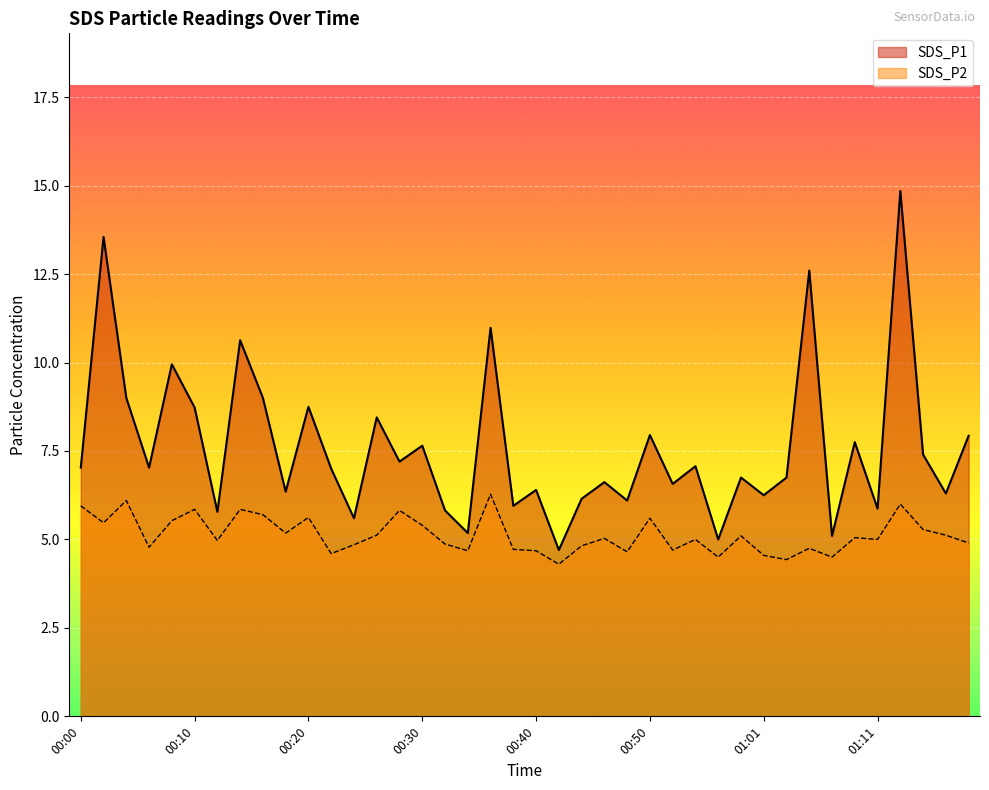

Where does the SDS_P1 series first go above 7?

00:00